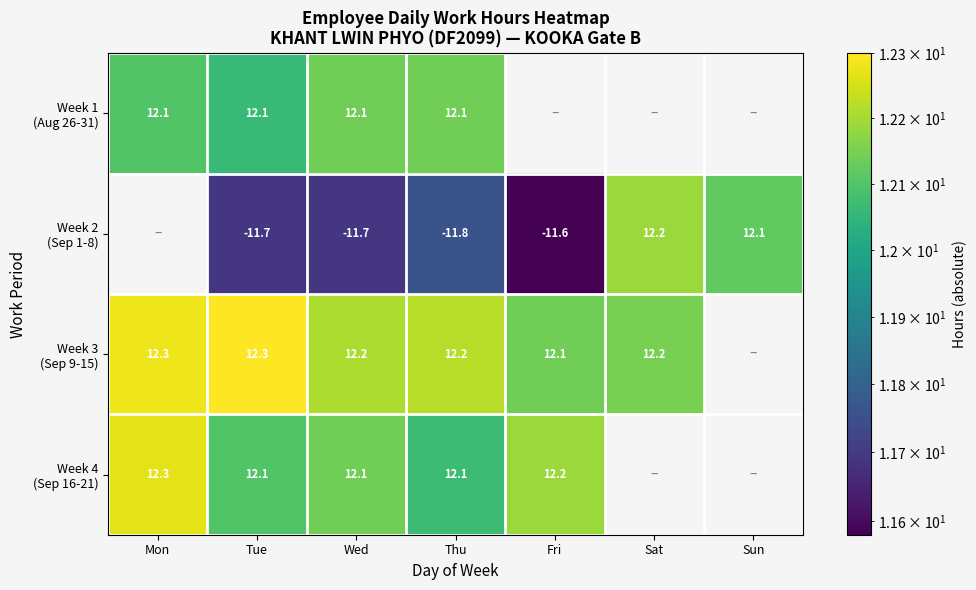

The value of Week 3 (Sep 9-15) at Fri is 8.2. True or false?

False